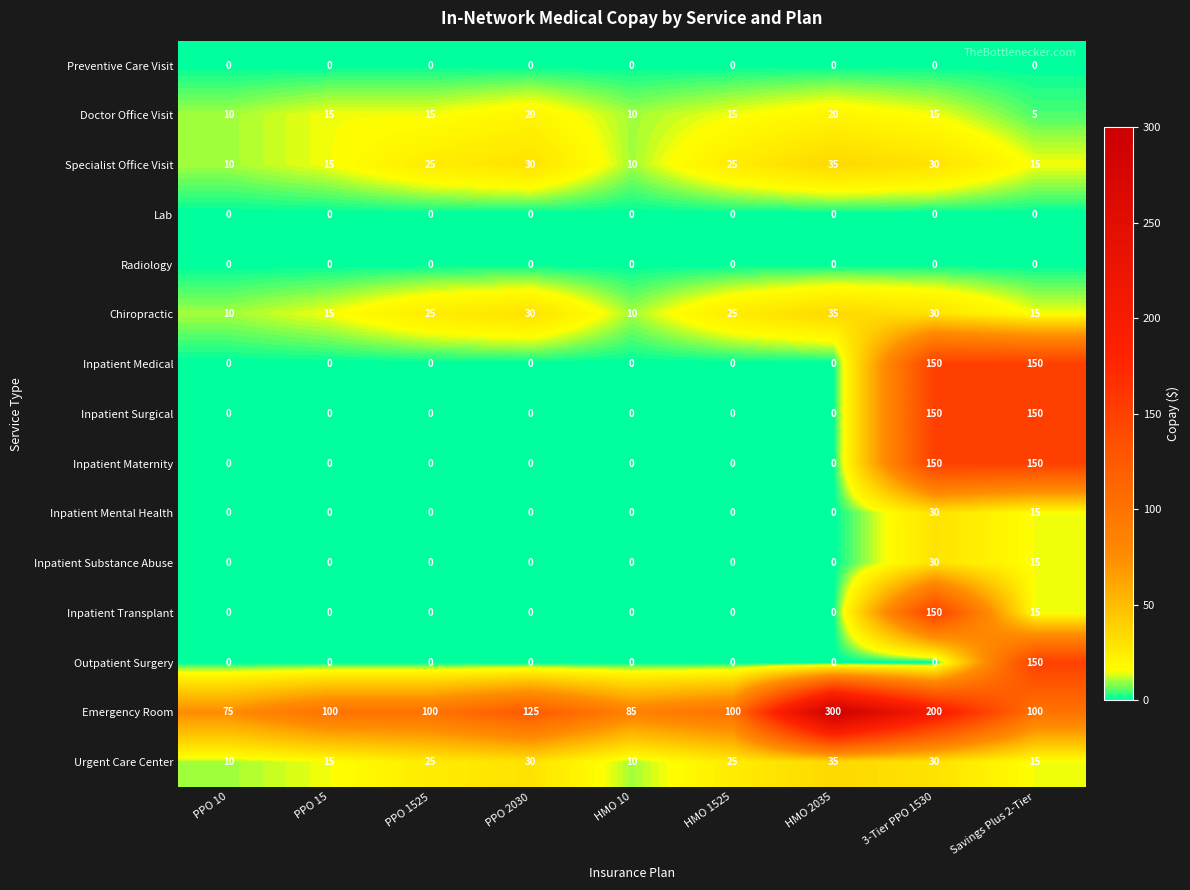

What is the lowest value of the Doctor Office Visit series?

5